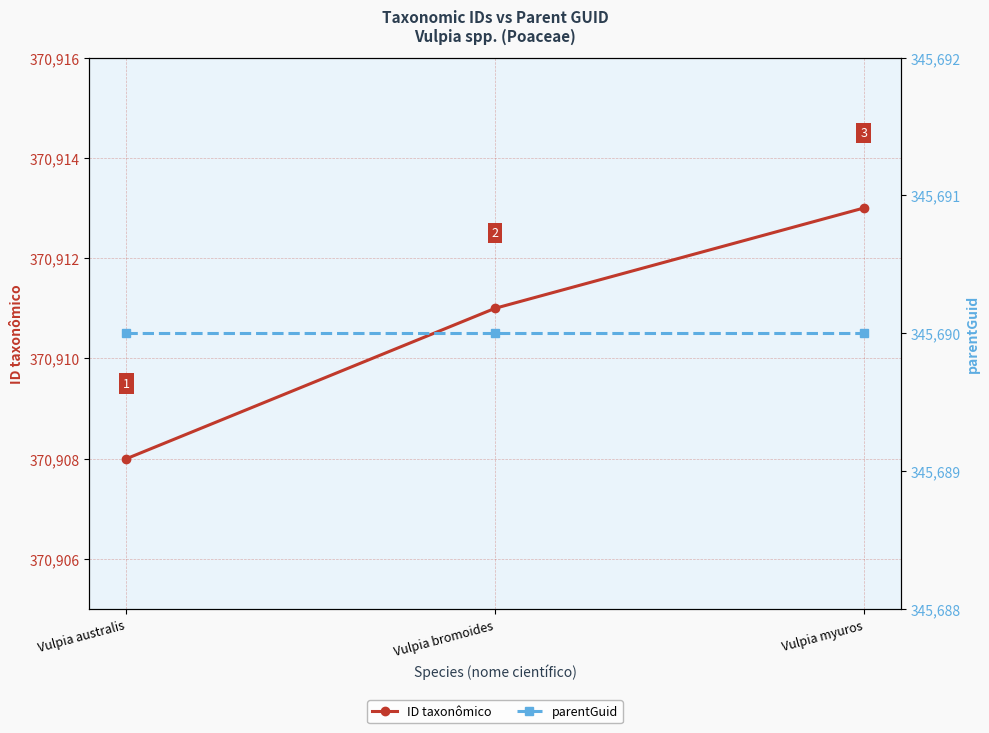

What value does the ID taxonômico series have at Vulpia myuros?

370913